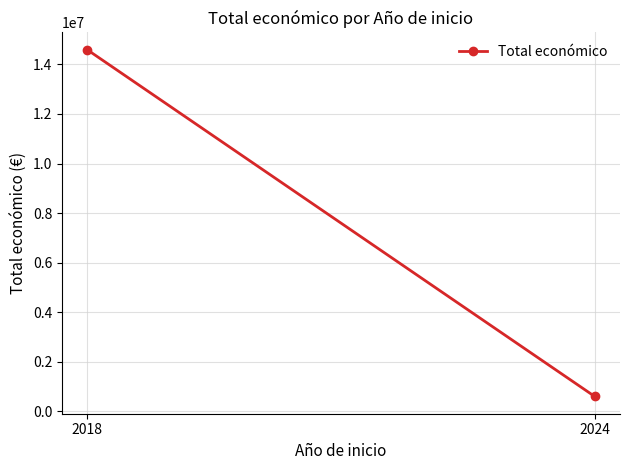

Is it true that the value at 2018 is 14592965?

True